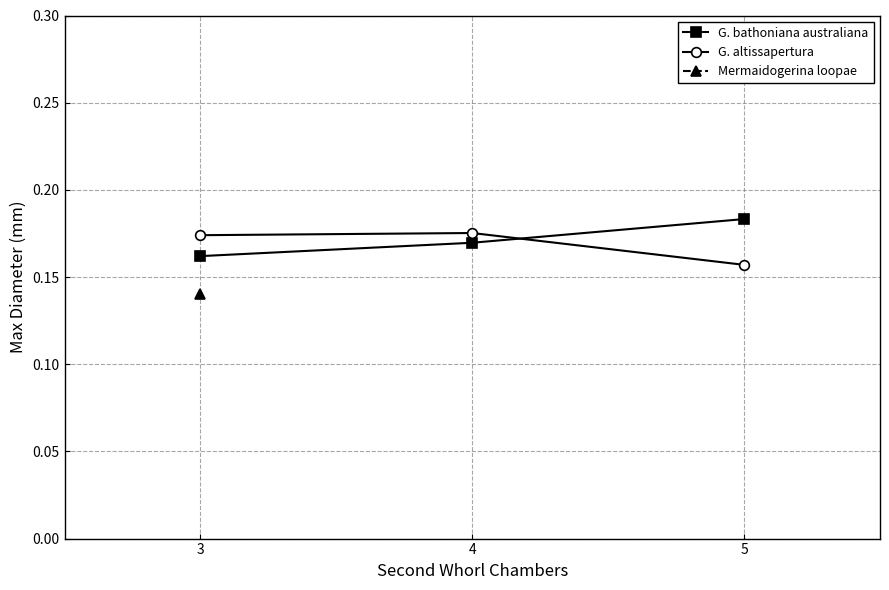

At which label does G. bathoniana australiana reach its peak?

5